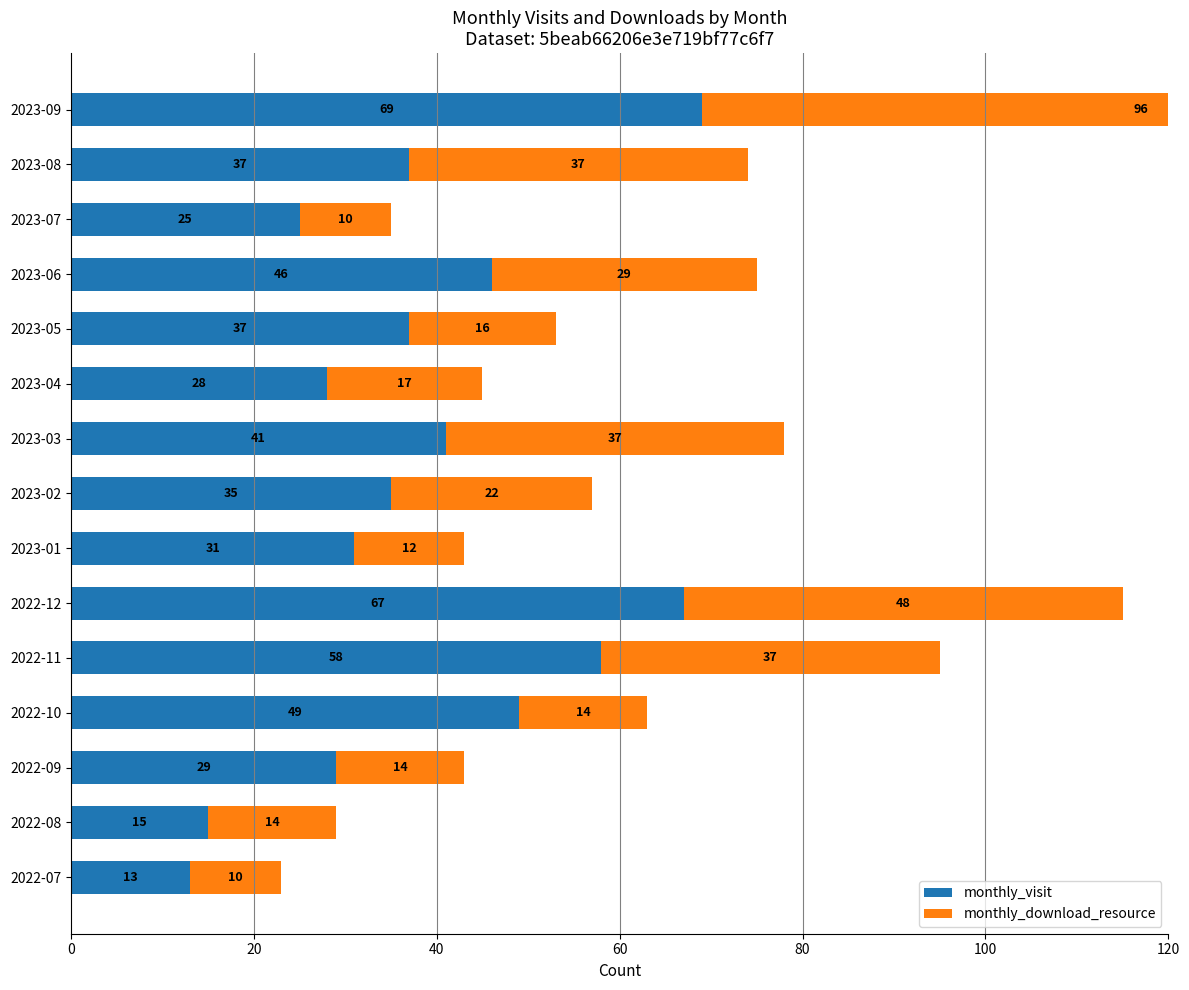

Which series has the largest range (max minus min)?

monthly_download_resource